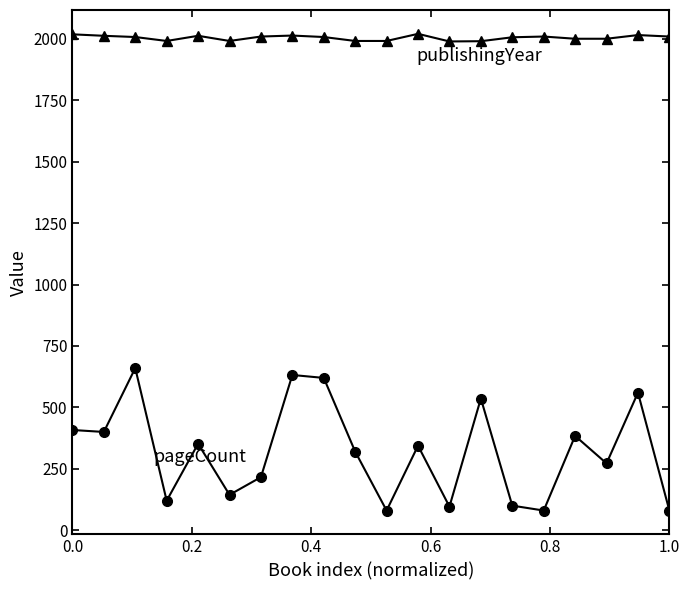

What is the minimum value shown in the chart?

80